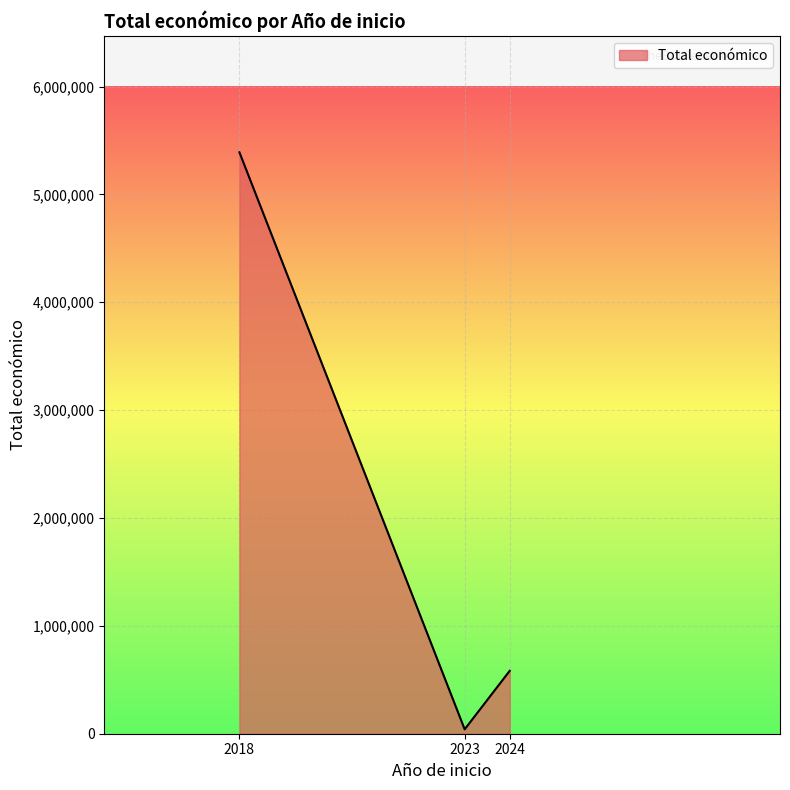

The value at 2024 is 583223. True or false?

True